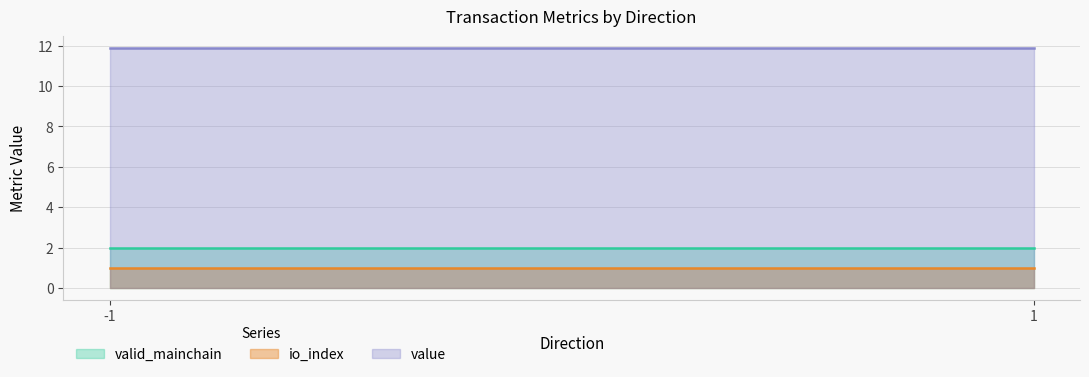

Reading left to right, extract all data points from this chart.

io_index: -1=1.0	1=1.0
value: -1=11.9	1=11.9
valid_mainchain: -1=2.0	1=2.0